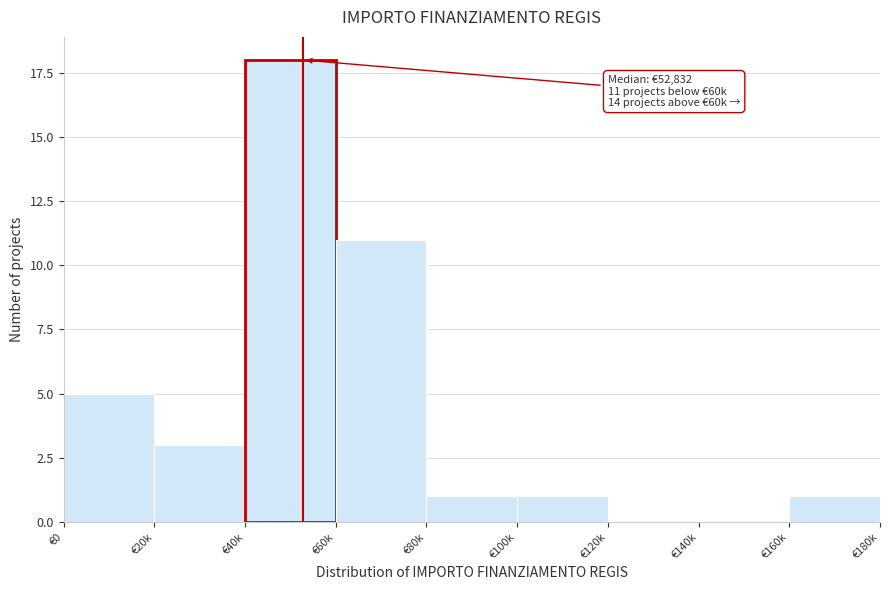

Reading left to right, what are all the values shown in this chart?

€0=5	€20k=3	€40k=18	€60k=11	€80k=1	€100k=1	€120k=0	€140k=0	€160k=1